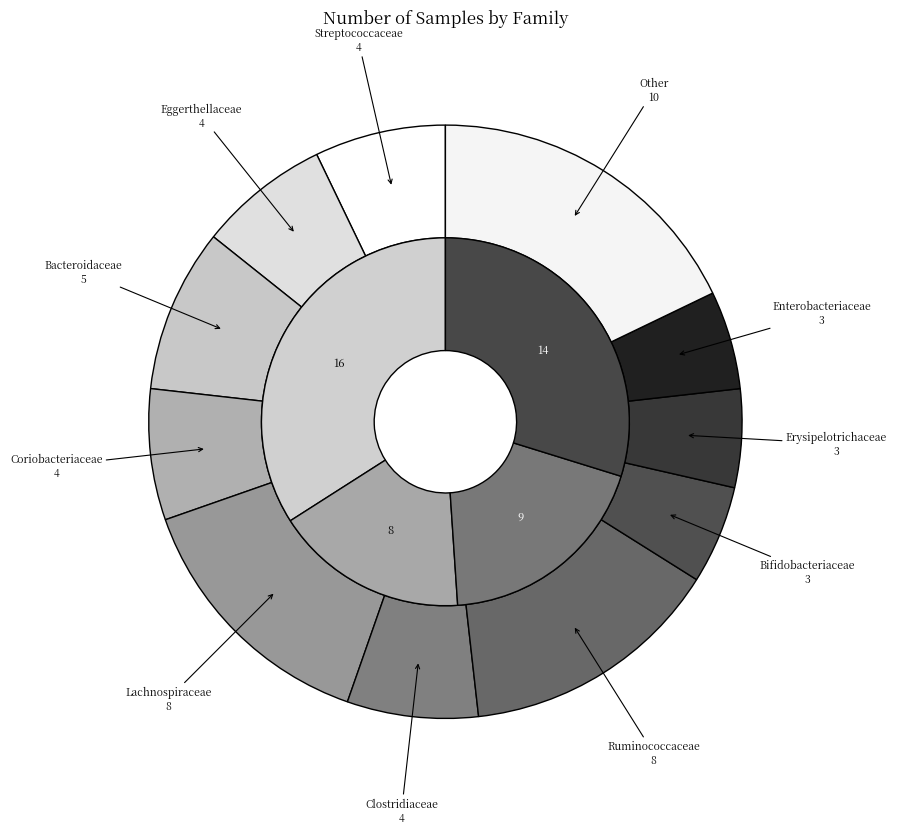

To the nearest percent, what portion does Erysipelotrichaceae represent?

5%